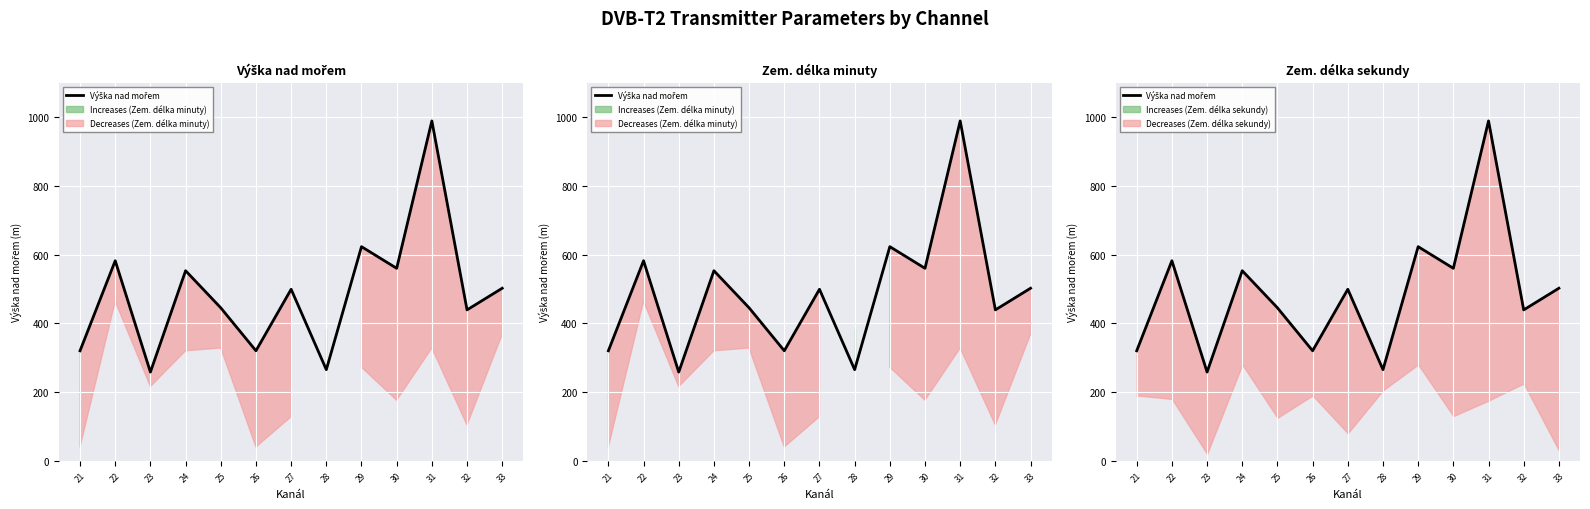

How many lines are shown in the chart?

1